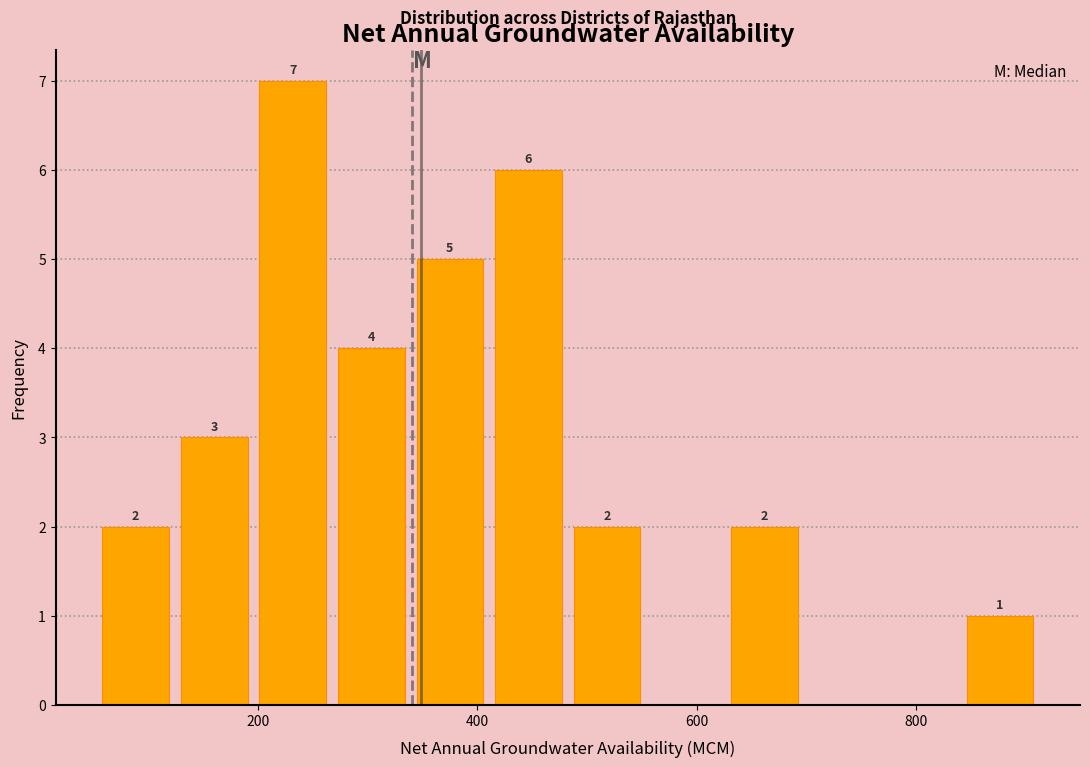

Around what value on the x-axis is the tallest bar? Give the approximate position of its centre, as read against the axis.

240